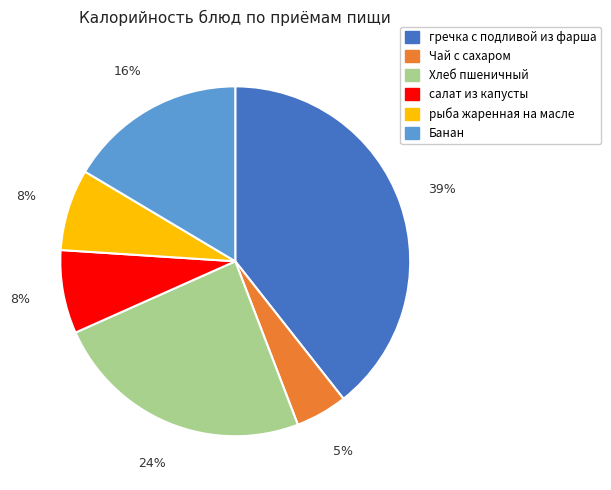

What percentage is the рыба жаренная на масле slice, to the nearest percent?

8%